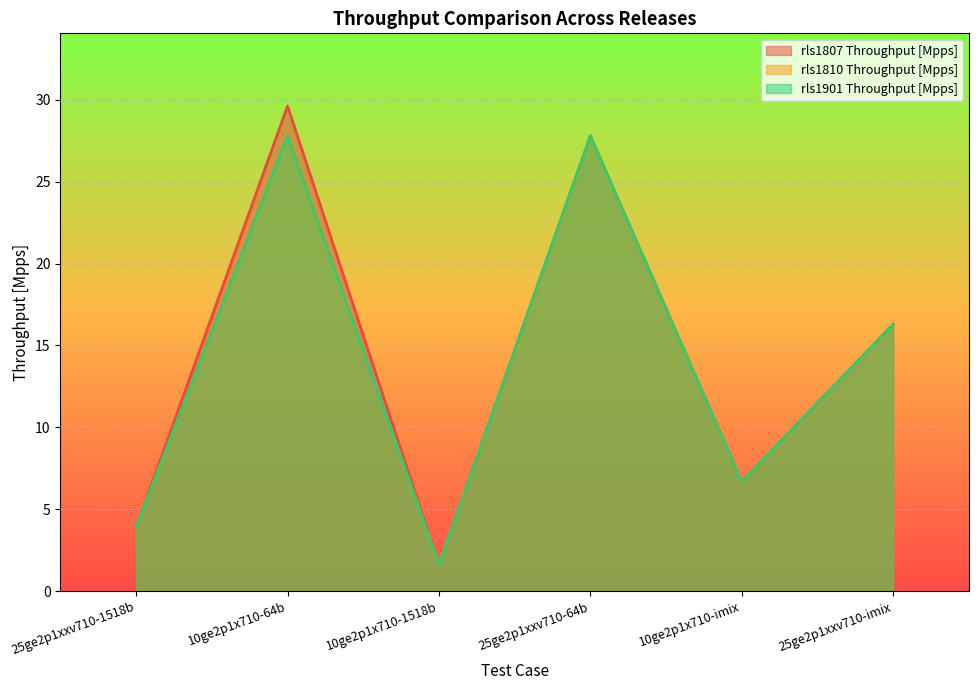

Reading left to right, list all the values displayed in this chart.

rls1807 Throughput [Mpps]: 3.9	29.6	1.6	27.8	6.7	16.3
rls1810 Throughput [Mpps]: 3.9	27.8	1.6	27.8	6.7	16.3
rls1901 Throughput [Mpps]: 3.9	27.8	1.6	27.8	6.7	16.3